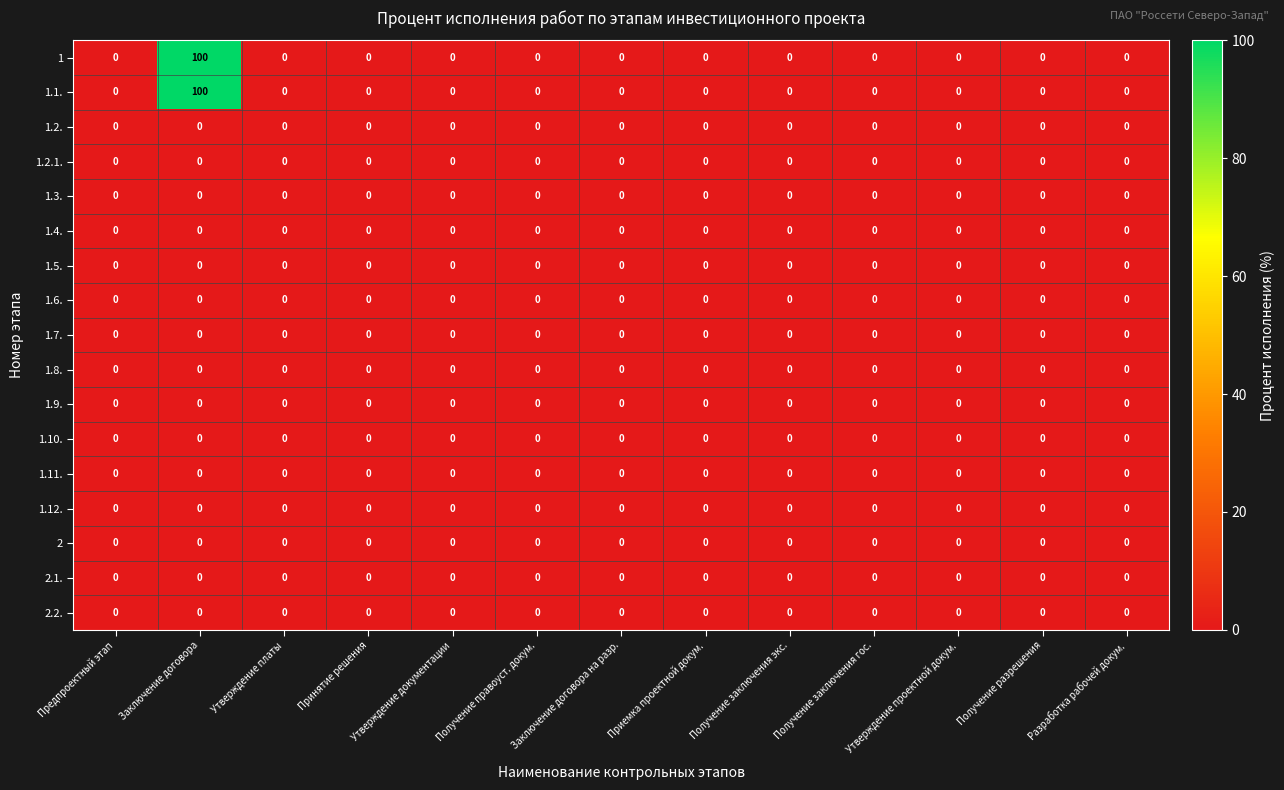

The value of 1.2.1. at Заключение договора is 0. True or false?

True